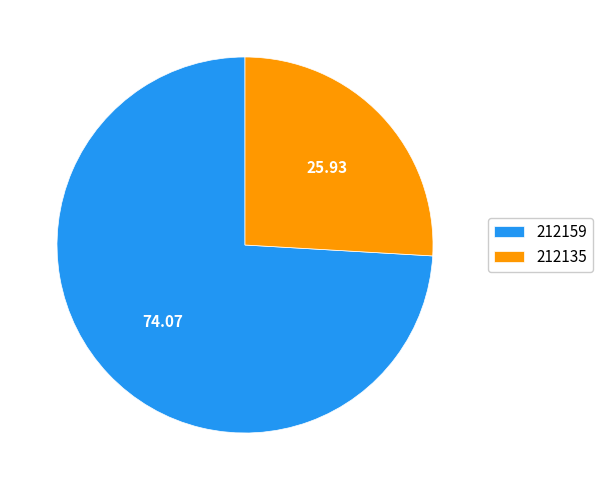

Which has a higher value, 212159 or 212135?

212159